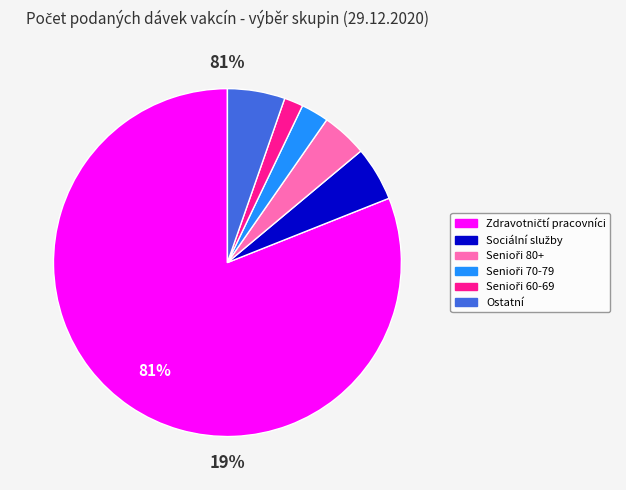

To the nearest percent, what percentage of the pie is Pracovníci a klienti v sociálních službách?

5%